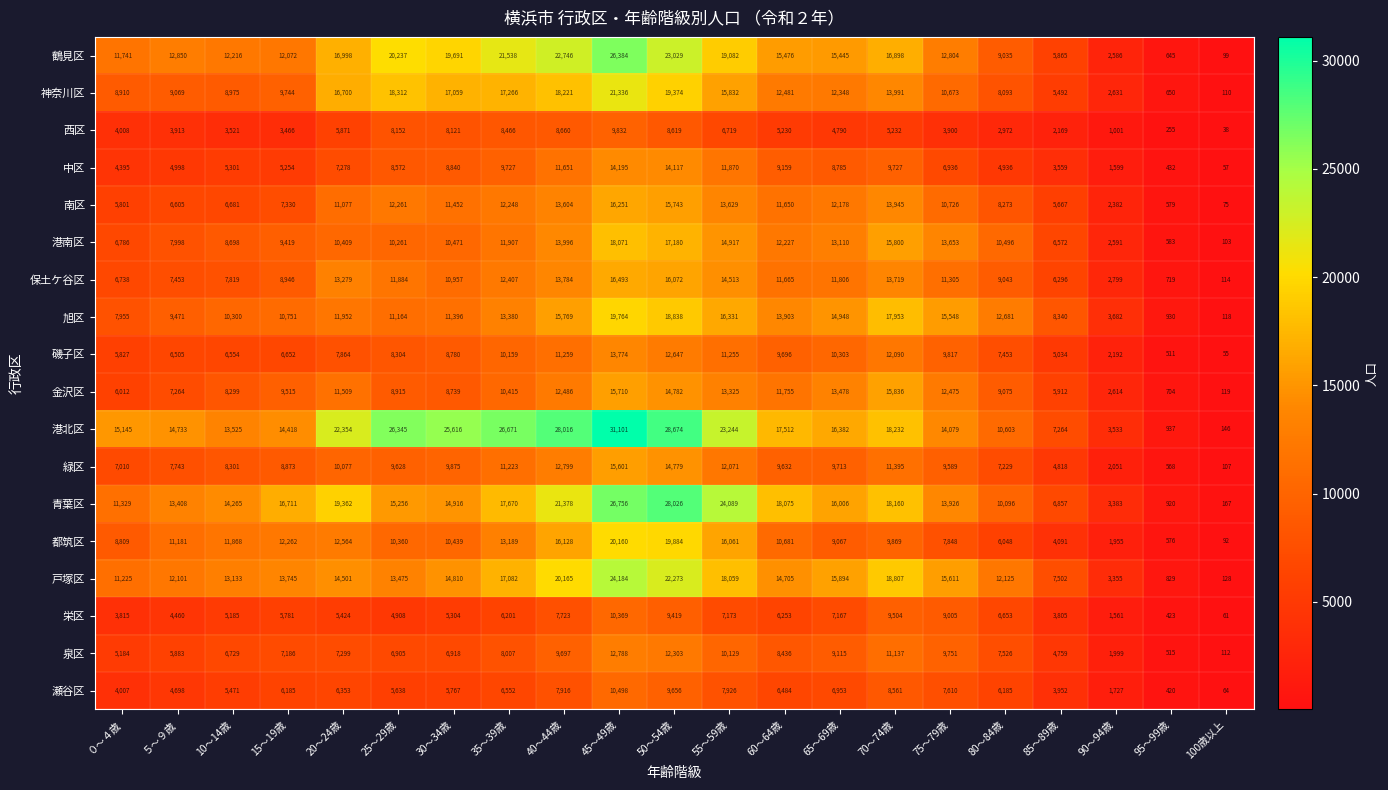

At which label is 西区 closest to 4935?

65～69歳